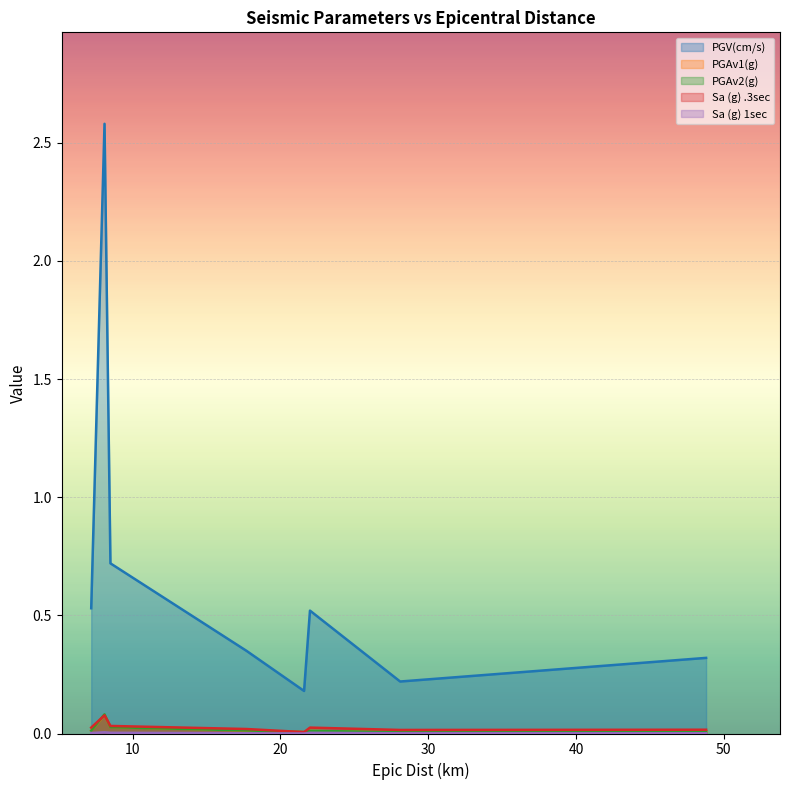

Which series has the largest total across all categories?

PGV(cm/s)